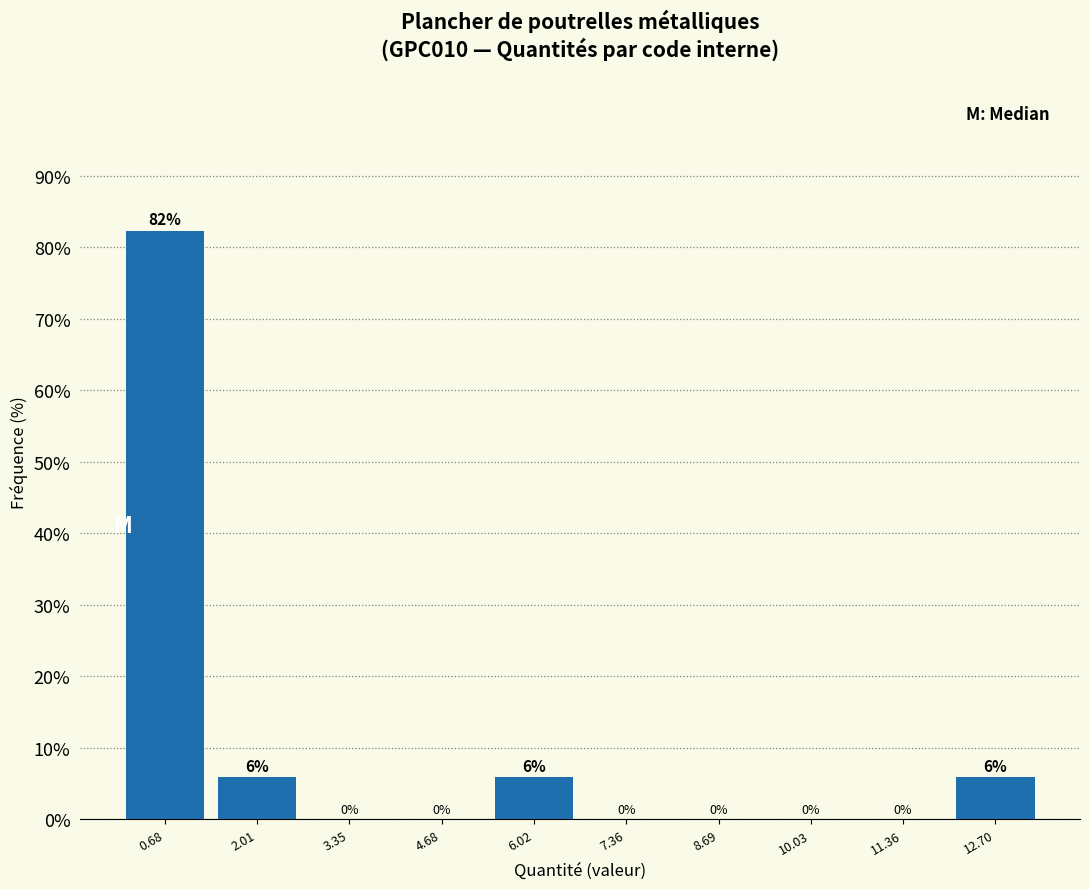

Over which range of the x-axis is the bar tallest?

0.0 to 1.4